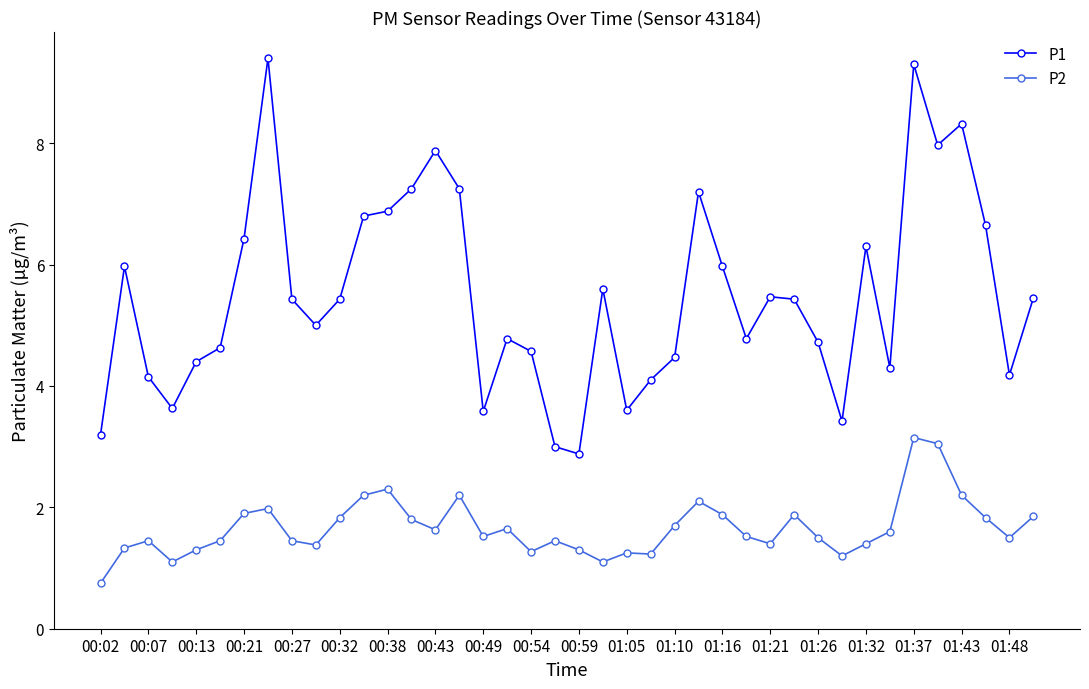

What is the value of the P1 point at the 17th from the left?

3.6